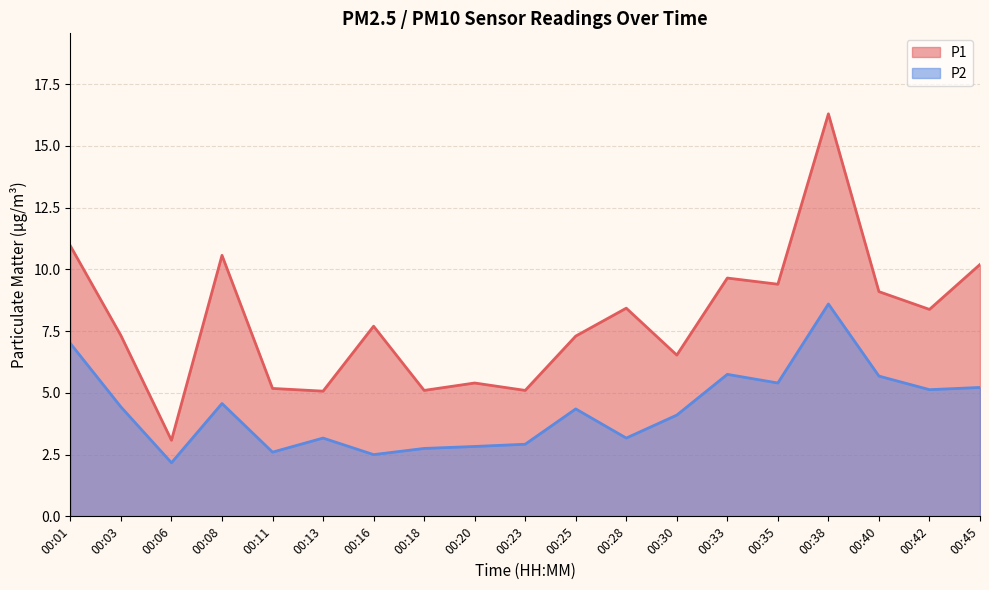

At how many categories does at least one series exceed 13?

1